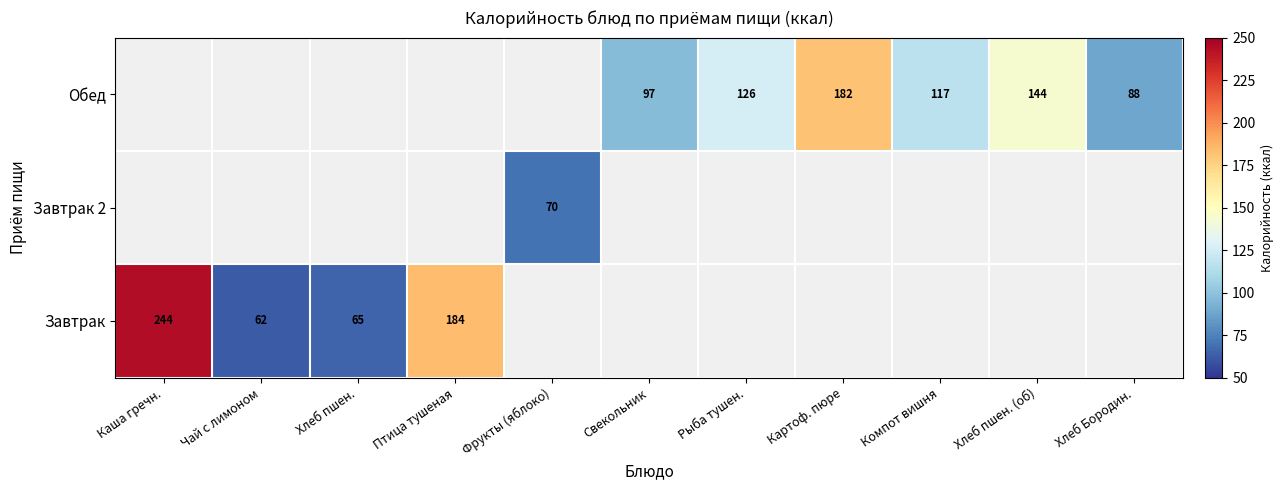

What is the spread (max minus min) of values at Компот вишня?

117